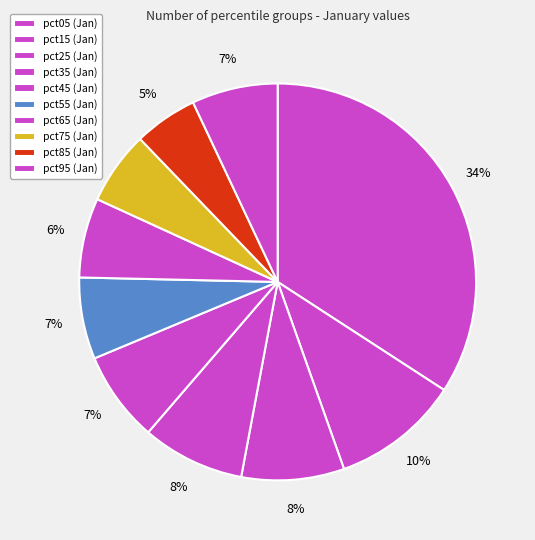

To the nearest percent, what is the combined percentage of pct25 and pct95?

15%